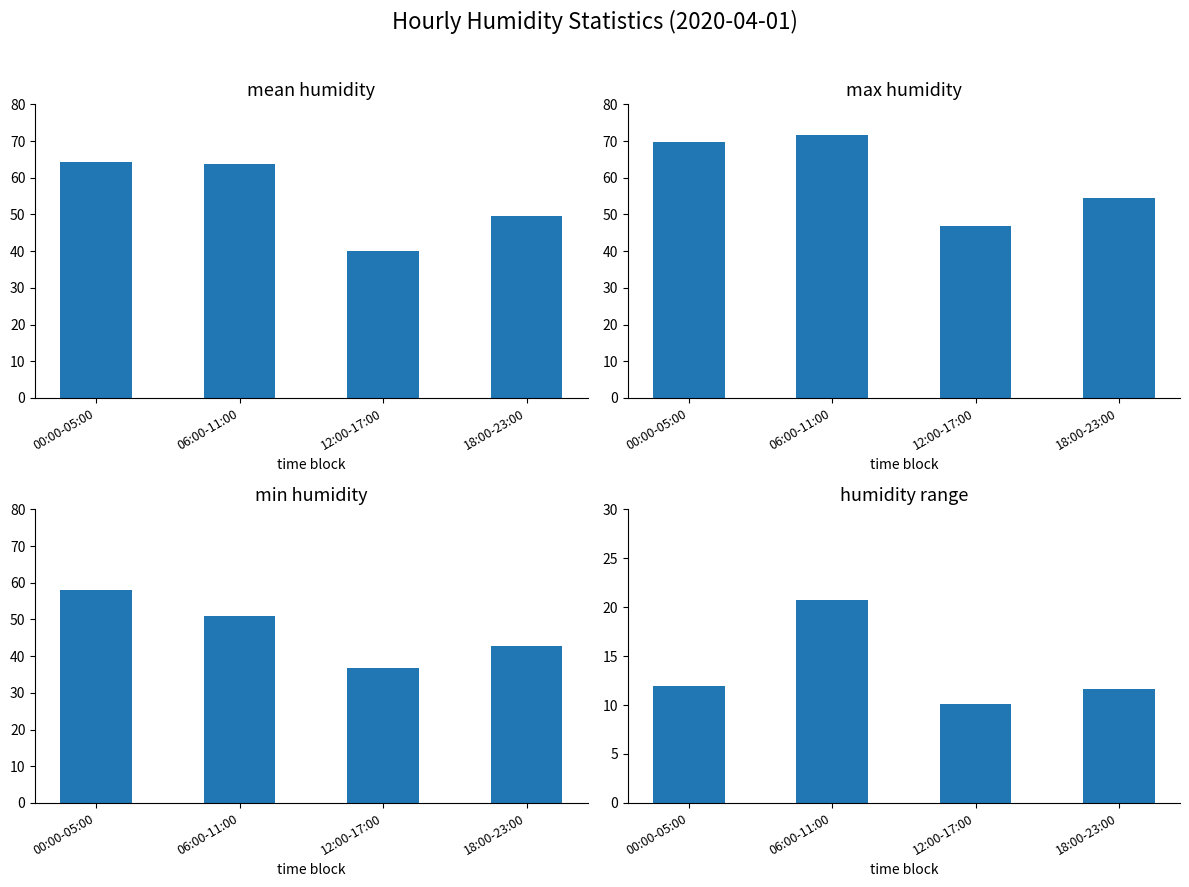

What is the approximate value of Max Humidity at 06:00-11:00?

71.6